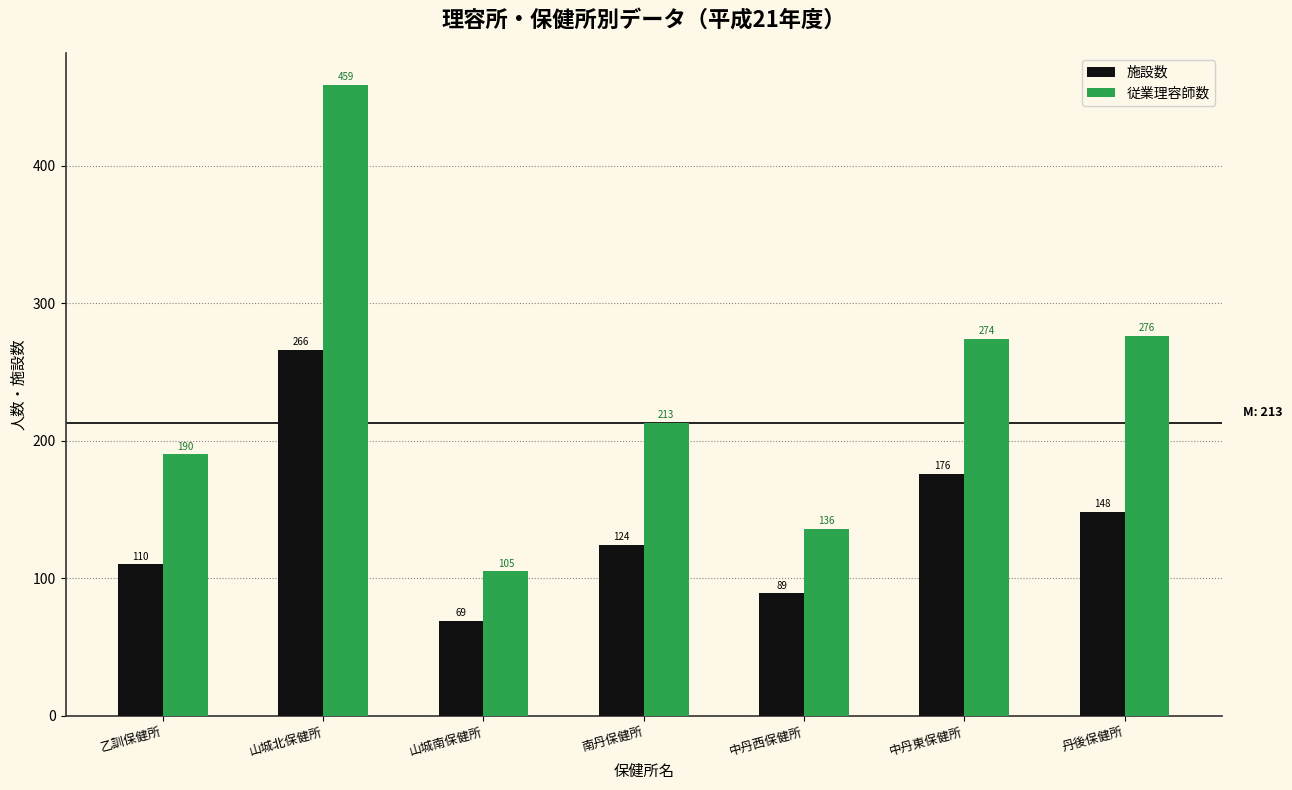

The 施設数 series shows 148 at 丹後保健所. True or false?

True